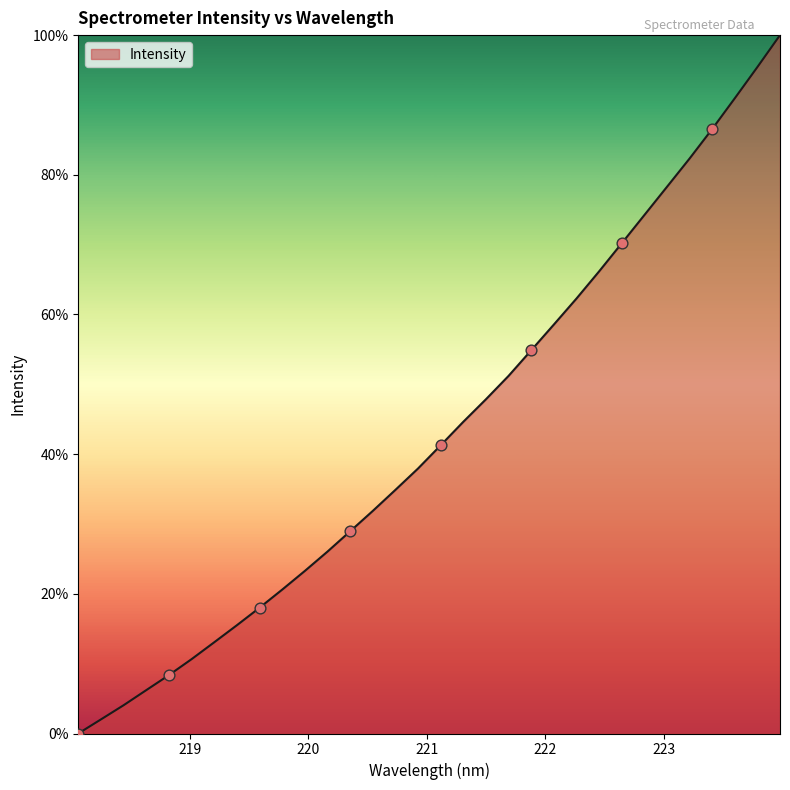

What is the greatest value displayed?

100.0